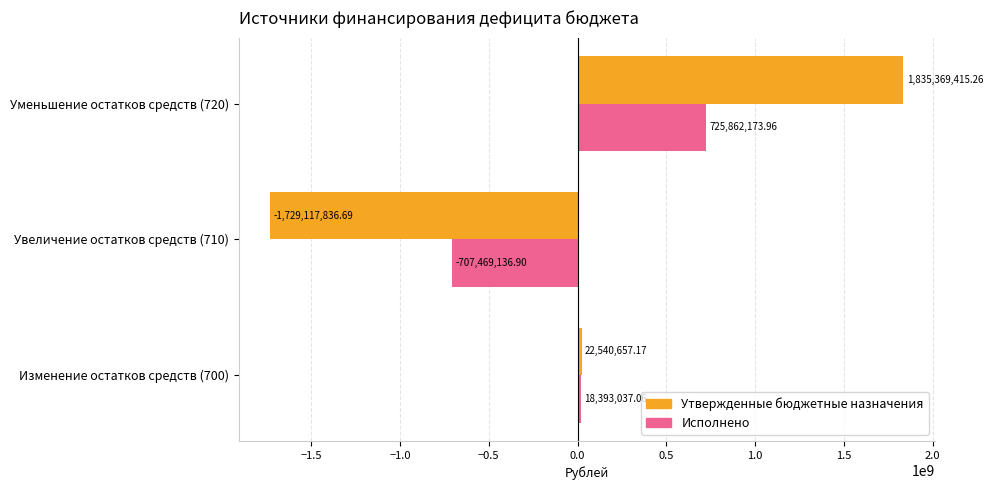

What is the spread (max minus min) of values at Увеличение остатков средств (710)?

1021648699.8